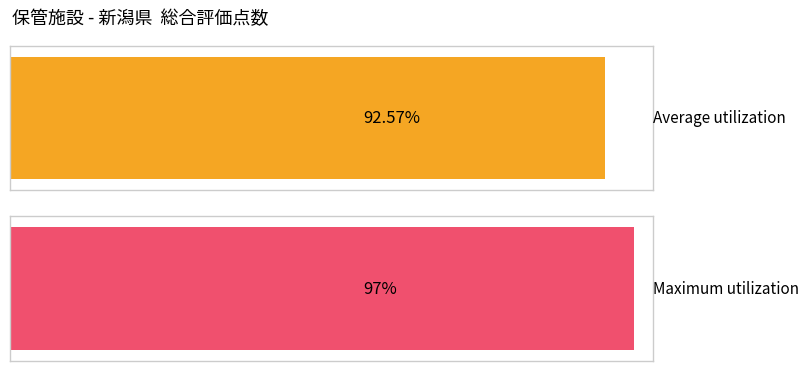

What is the maximum value shown in the chart?

97